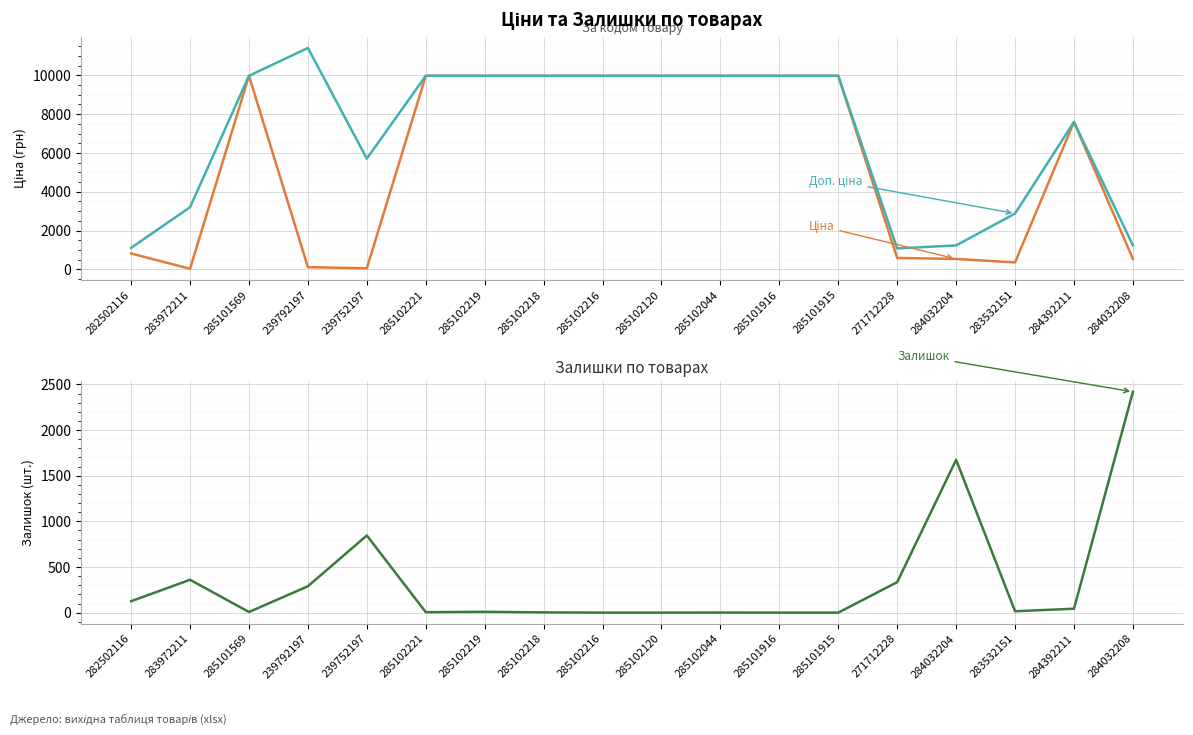

Is it true that Доп. ціна equals 6179.8 at 285102219?

False